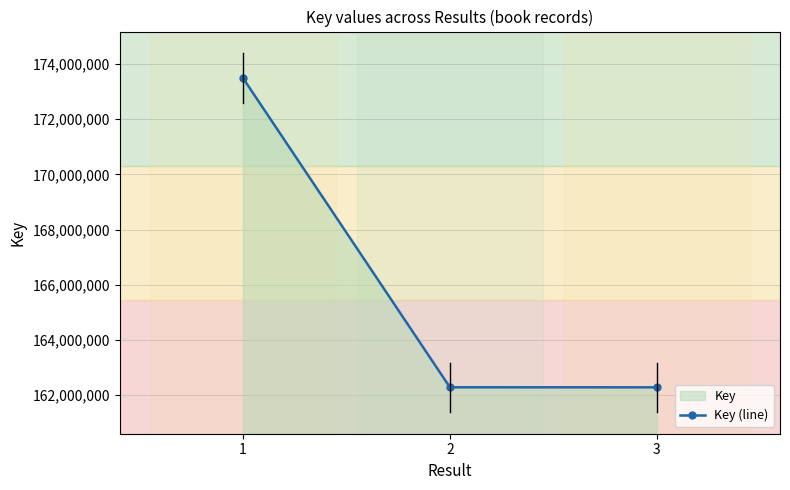

Reading right to left, what are all the values shown in this chart?

162278532	162279832	173499436